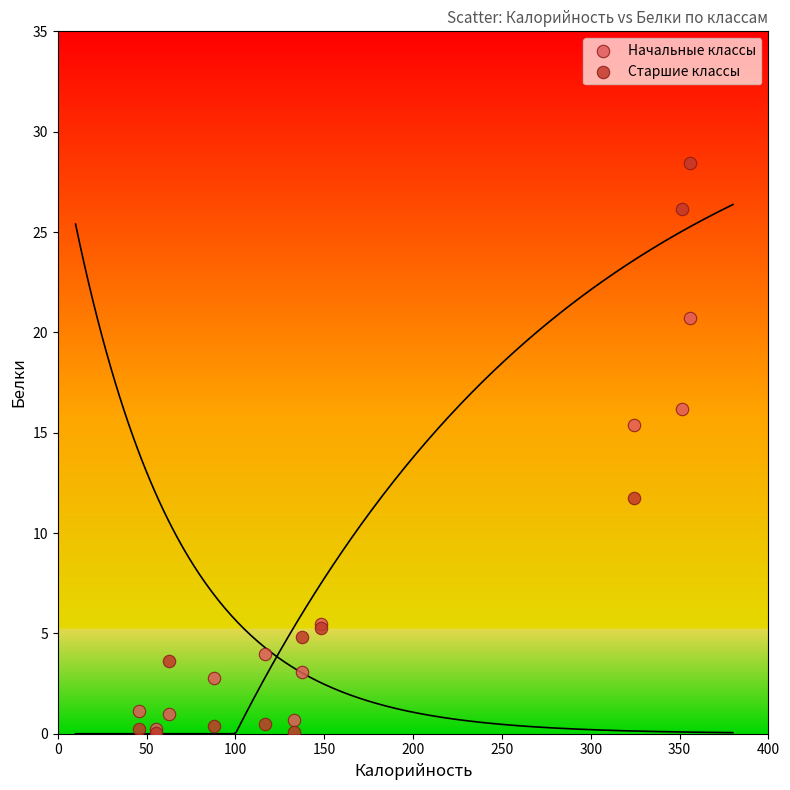

In the Старшие классы series, what Y value is closest to 14?

11.7